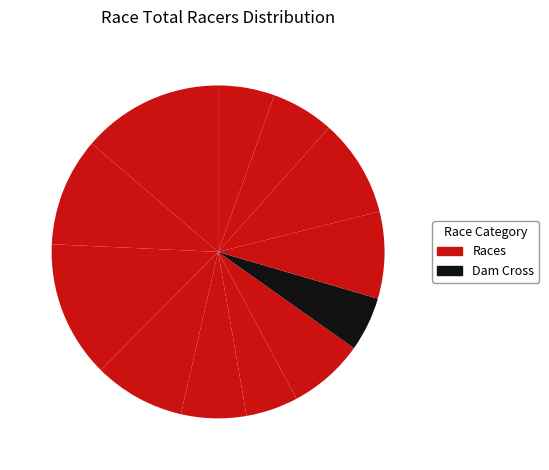

Count the number of slices in the pie.

12